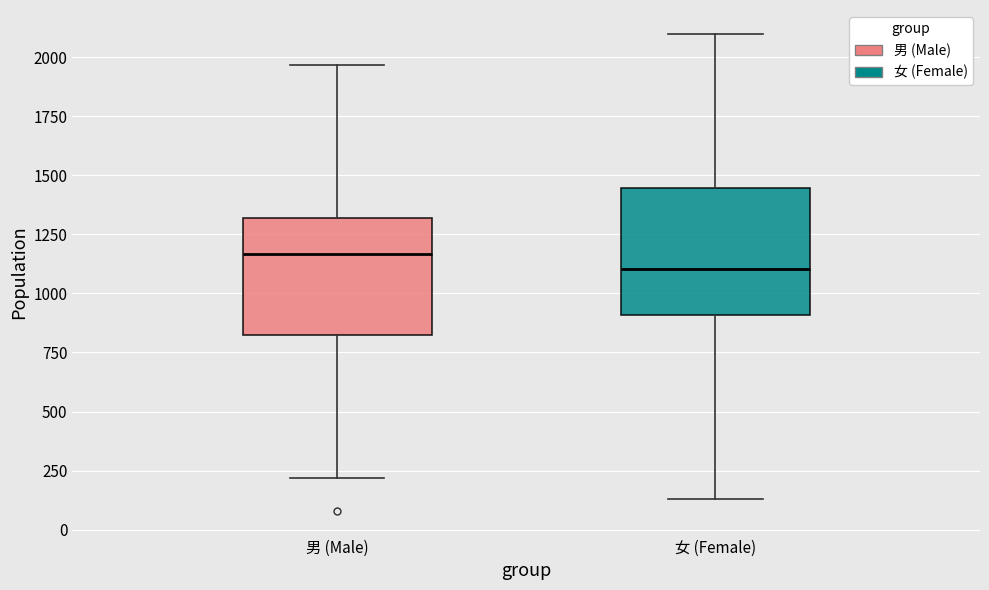

Where does the upper whisker of the box for 女 (Female) end on the y-axis? The values are not printed on the chart, so give them approximately, as read against the axis.

2100